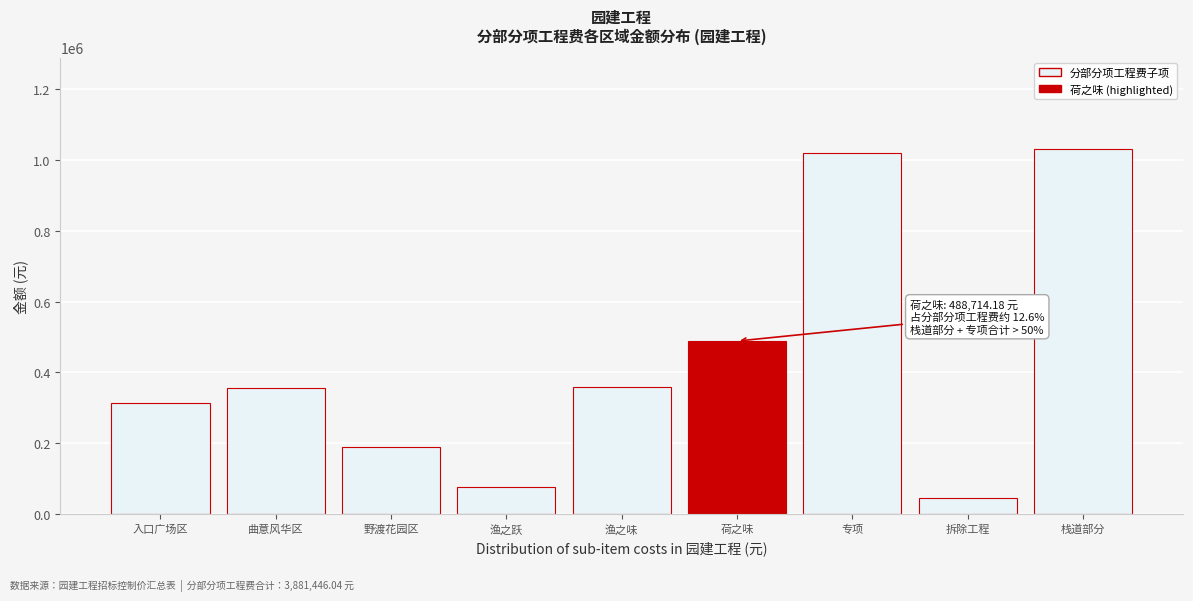

What value does the data have at 拆除工程?

45314.0